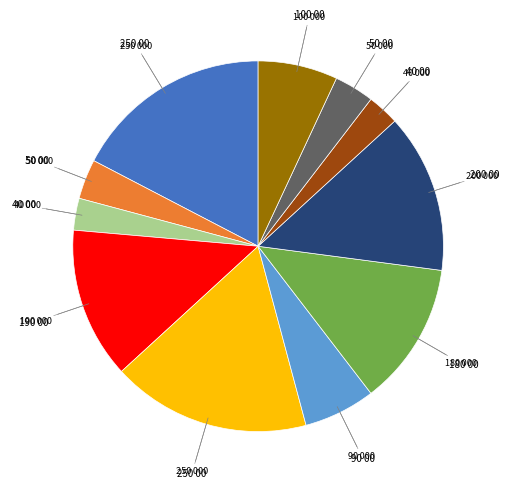

Is there a majority slice in this chart?

No